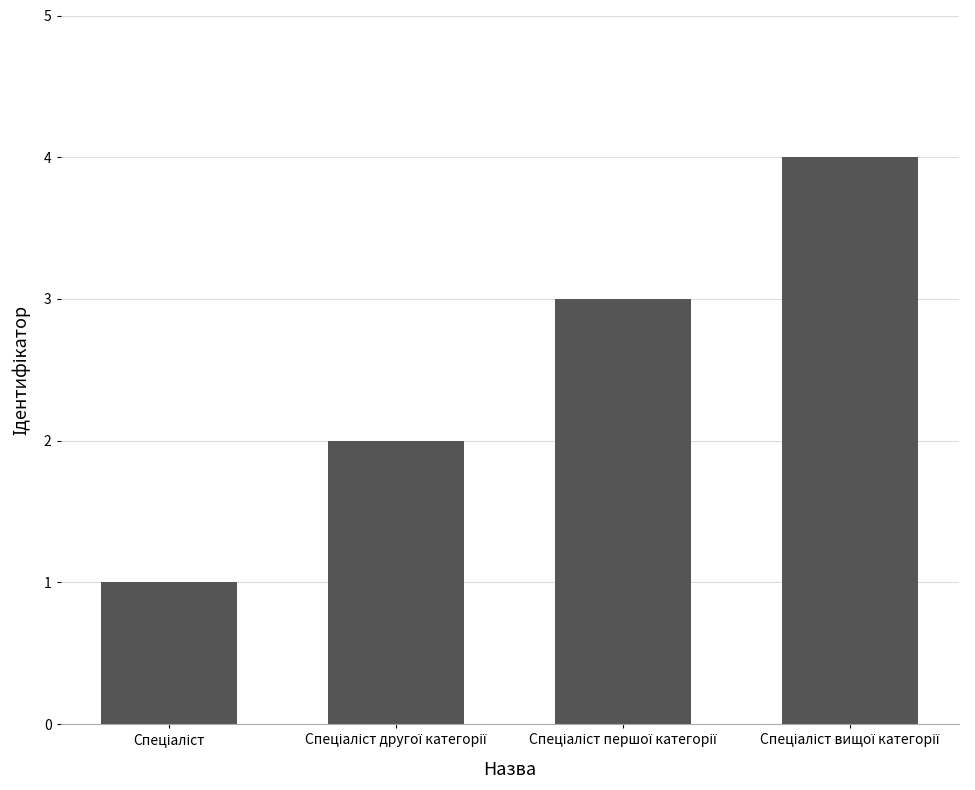

What is the difference between the maximum and minimum values?

3